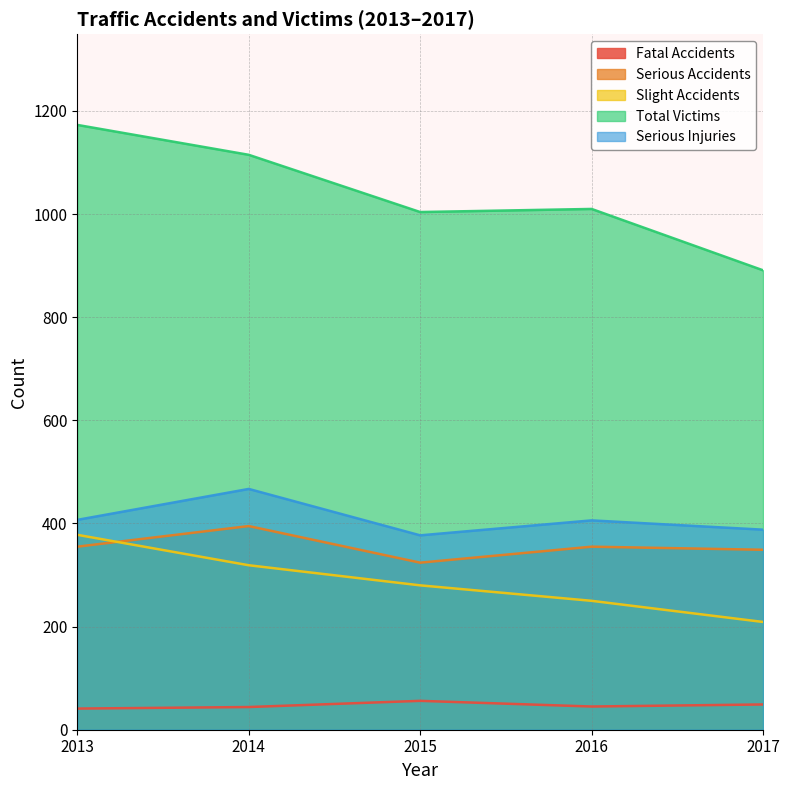

What is the minimum value shown in the chart?

41